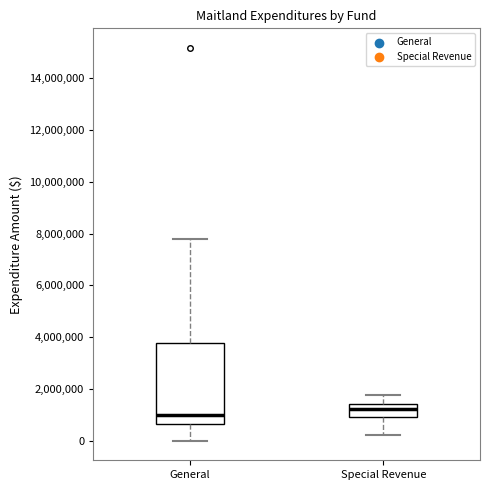

Which box is the tallest, from its lower edge to its upper edge?

General